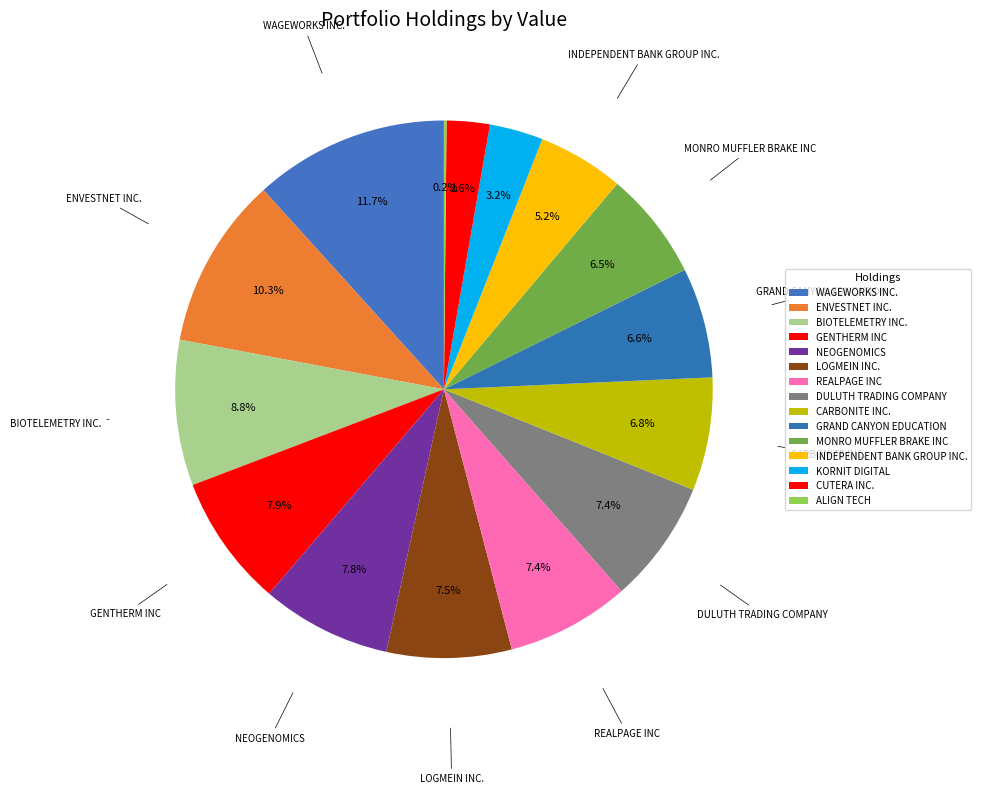

To the nearest percent, what portion does GRAND CANYON EDUCATION represent?

7%